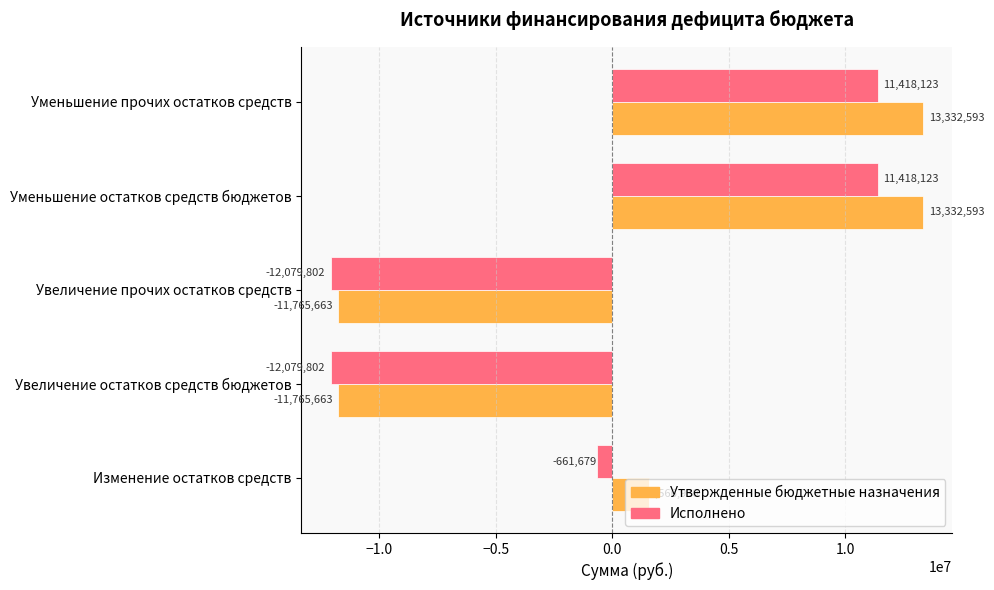

What is the average value of the Утвержденные бюджетные назначения series?

940157.8